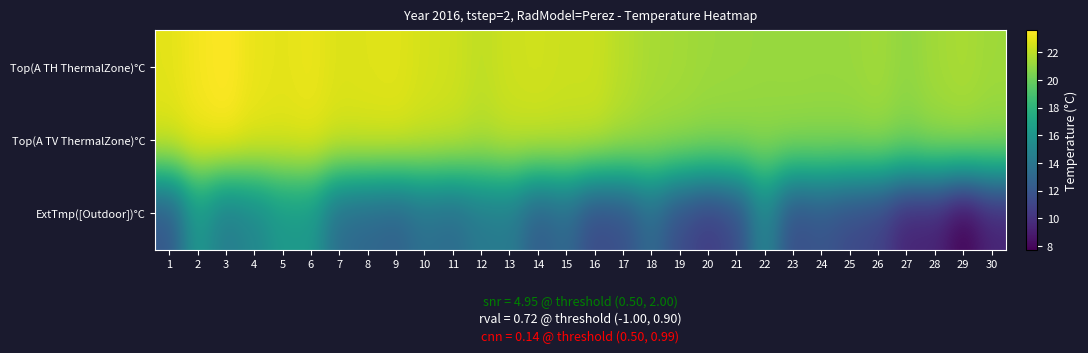

List the series in order of their peak value, highest first.

Top(A TH ThermalZone)°C, Top(A TV ThermalZone)°C, ExtTmp([Outdoor])°C